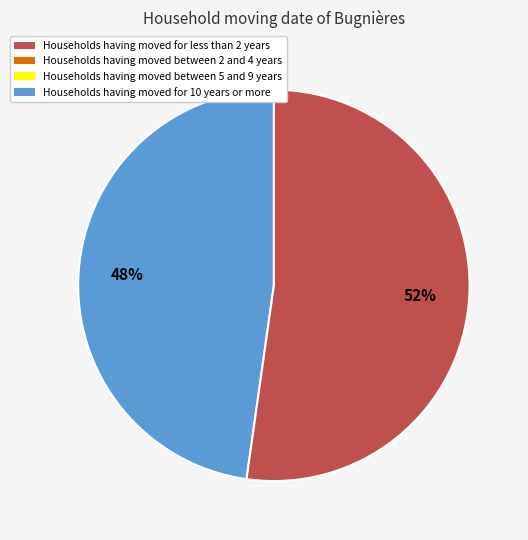

Does any single category account for the majority?

Yes